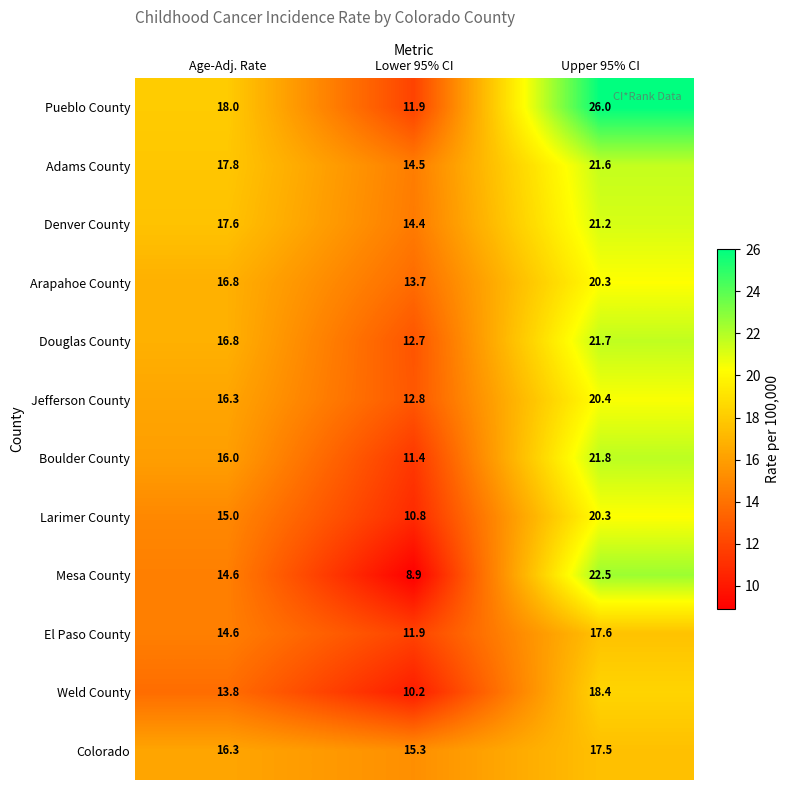

Which series has the largest total across all categories?

Pueblo County